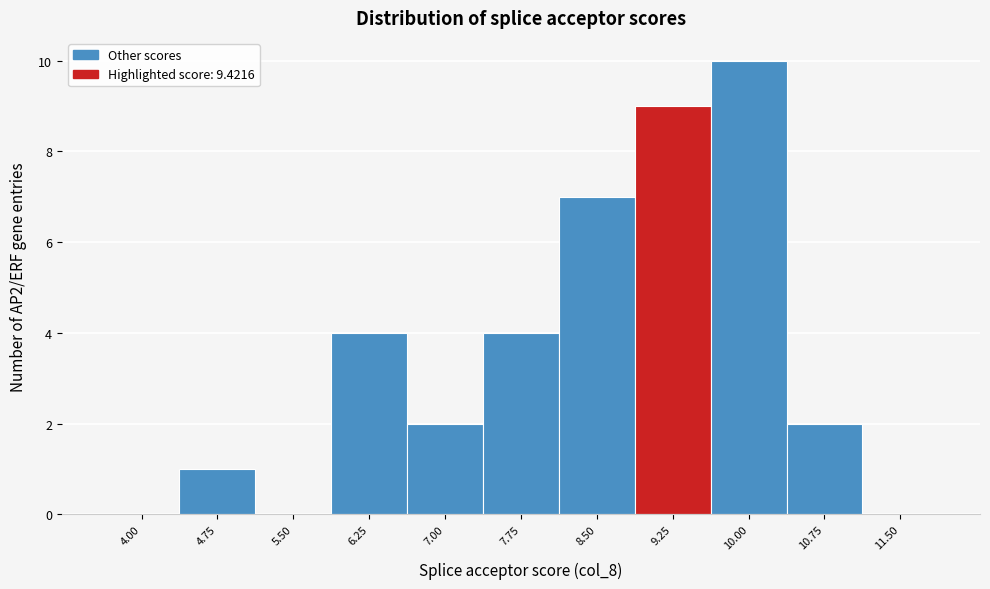

Reading left to right, transcribe all the data shown in this chart.

4.00=0	4.75=1	5.50=0	6.25=4	7.00=2	7.75=4	8.50=7	9.25=9	10.00=10	10.75=2	11.50=0